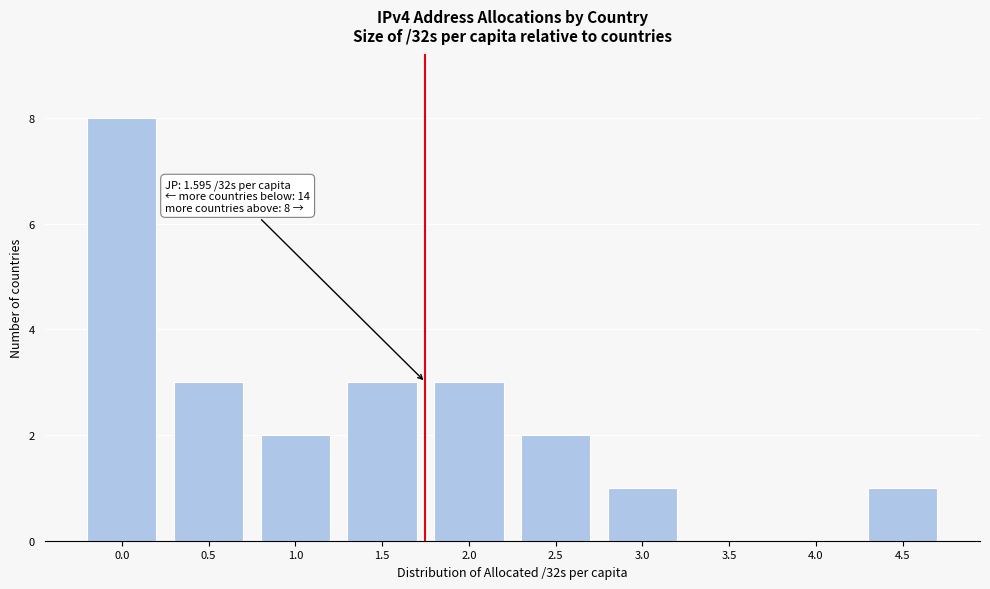

Reading left to right, extract all data points from this chart.

0.0=8	0.5=3	1.0=2	1.5=3	2.0=3	2.5=2	3.0=1	3.5=0	4.0=0	4.5=1